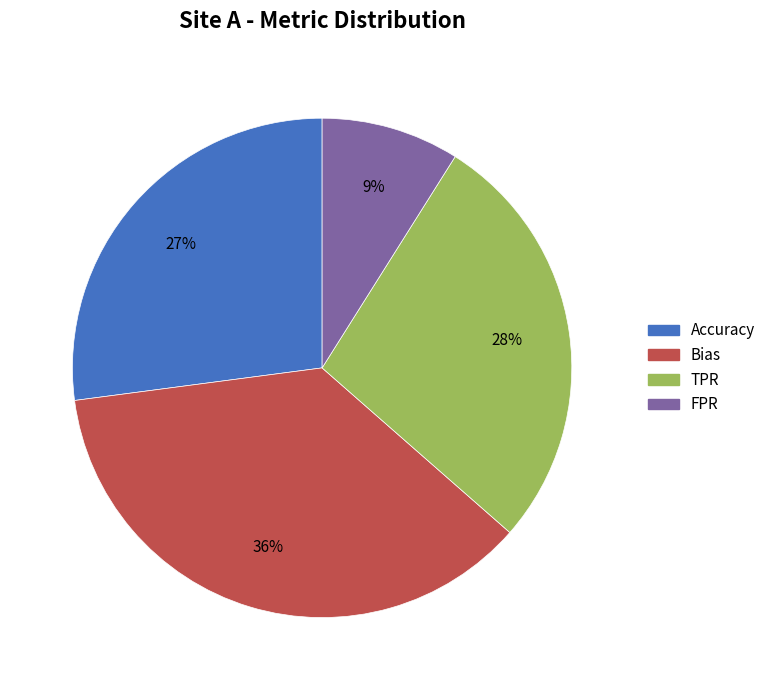

Which slice is the smallest?

FPR